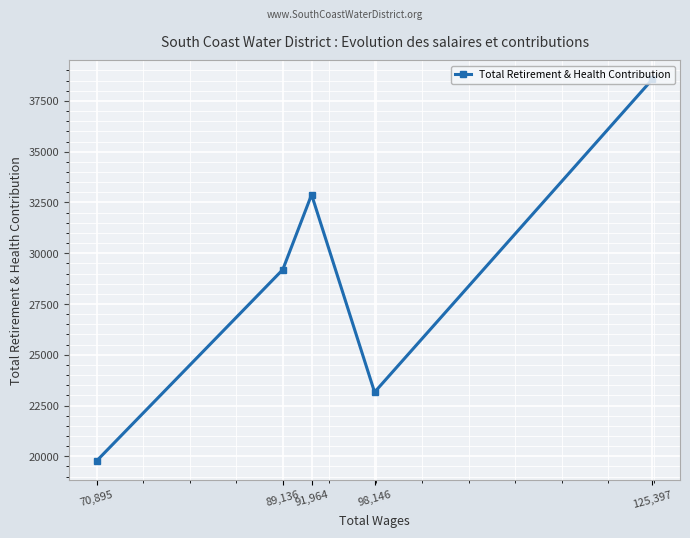

List the labels in order of value, smallest first.

70,895, 98,146, 89,136, 91,964, 125,397